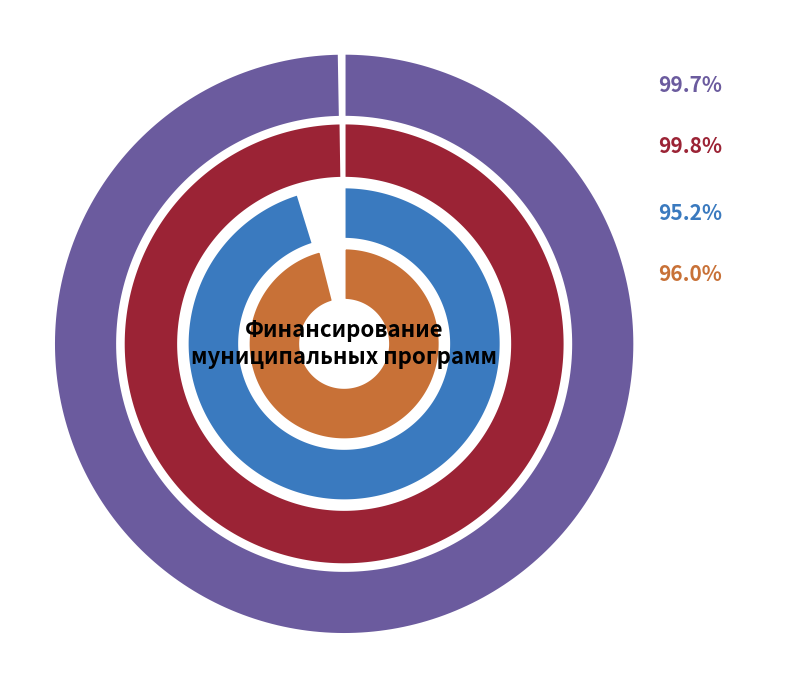

How many slices are in this pie chart?

8